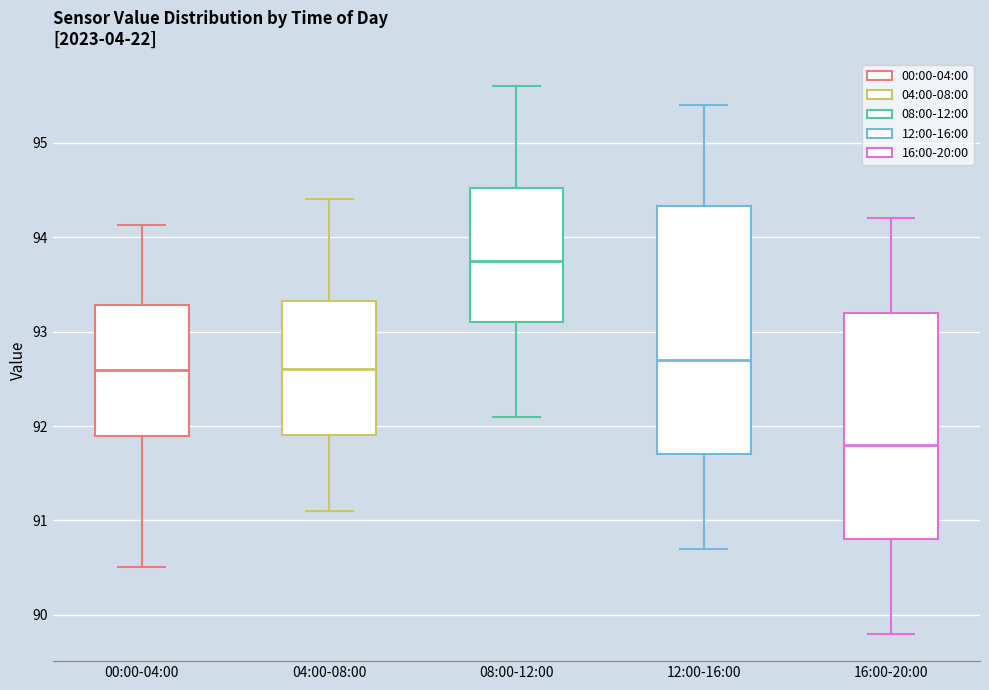

Reading left to right, transcribe this box plot: for each box, give where its median line is, the range the box spans, and where its two whiskers end, as read against the y-axis. The values are not printed on the chart, so give them approximately, as read against the axis.

00:00-04:00: median 92.6, box 91.9 to 93.3, whiskers 90.5 to 94.1
04:00-08:00: median 92.6, box 91.9 to 93.3, whiskers 91.1 to 94.4
08:00-12:00: median 93.8, box 93.1 to 94.5, whiskers 92.1 to 95.6
12:00-16:00: median 92.7, box 91.7 to 94.3, whiskers 90.7 to 95.4
16:00-20:00: median 91.8, box 90.8 to 93.2, whiskers 89.8 to 94.2